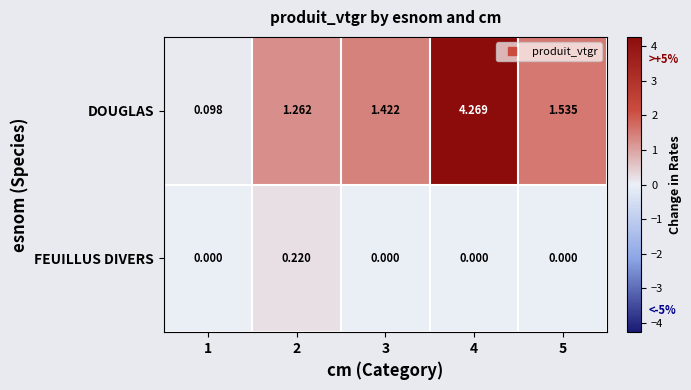

Which series changed the most between 3 and 5?

DOUGLAS